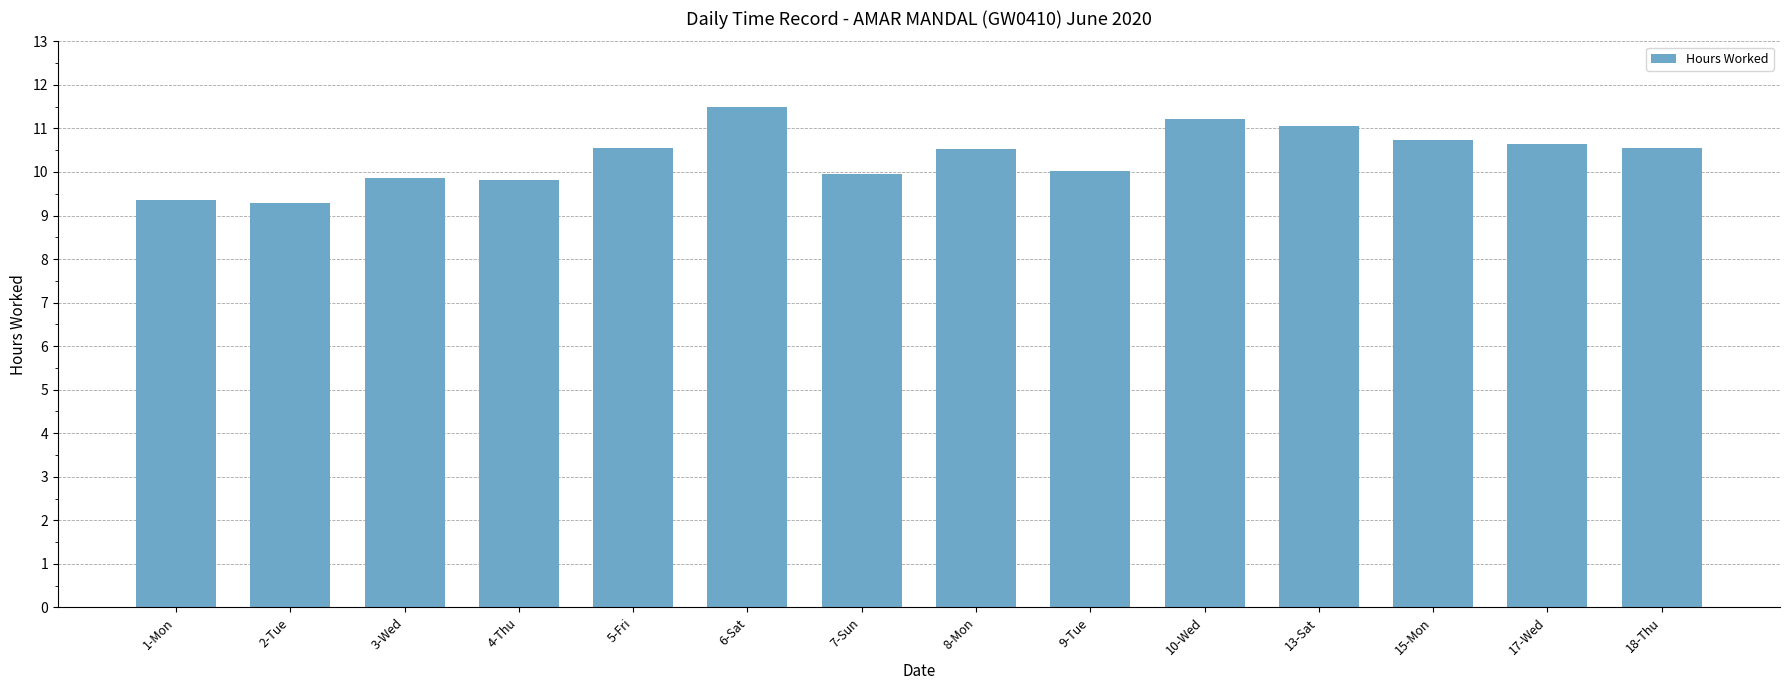

What is the minimum value shown in the chart?

9.3